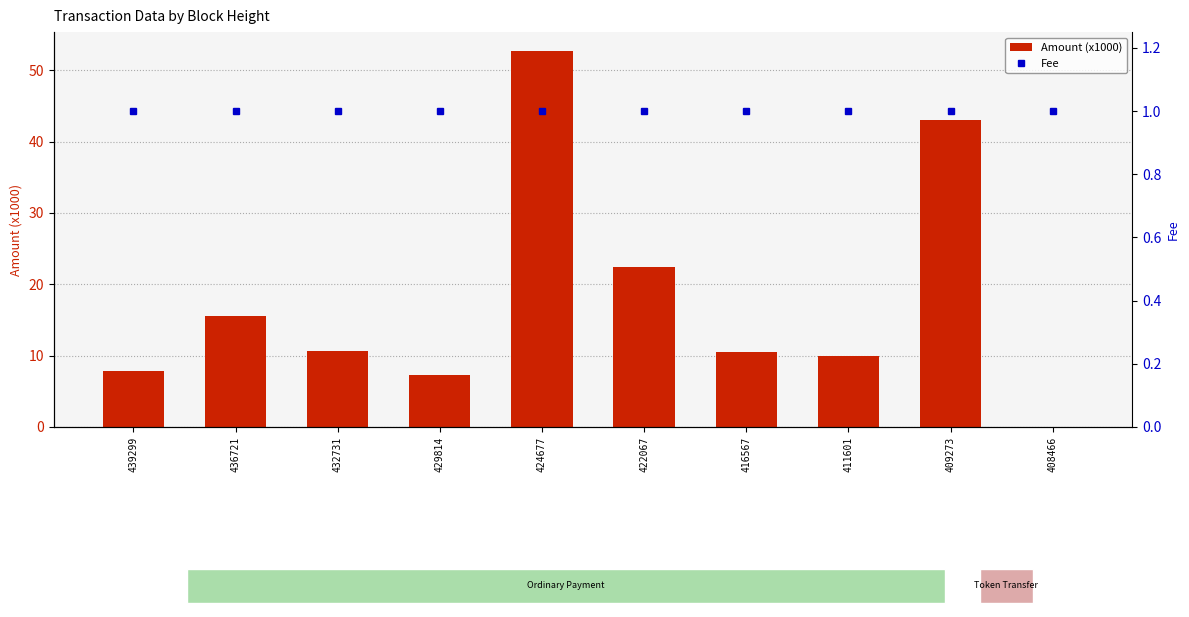

What are all the series names shown in the legend?

Amount (x1000), Fee